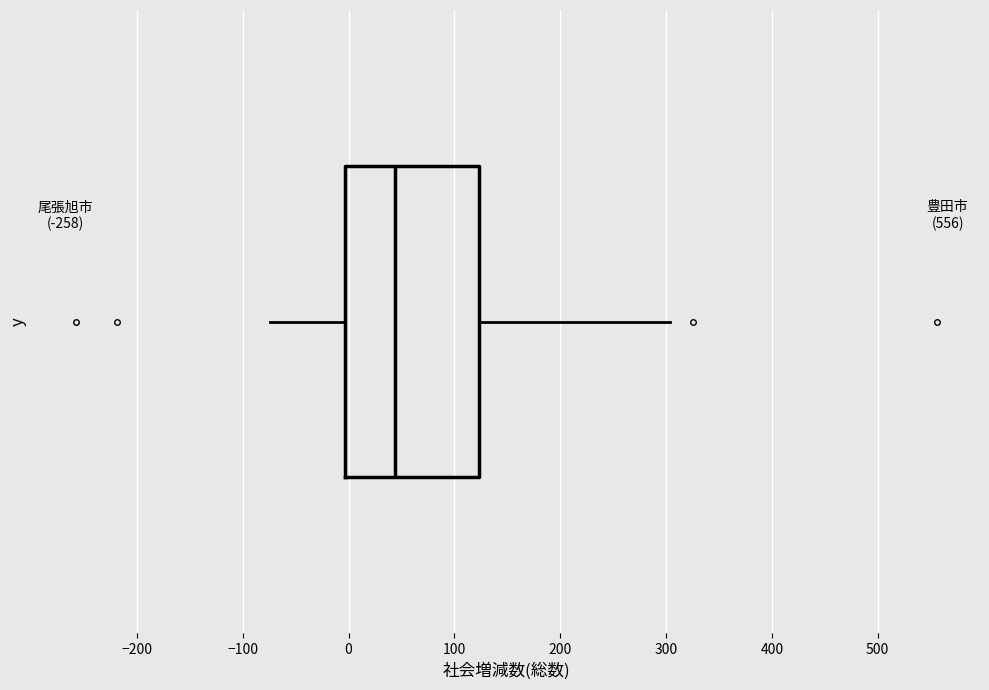

Read this box plot against the x-axis: the position of the median line, the range covered by the box, and the ends of both whiskers. The values are not printed on the chart, so give them approximately, as read against the axis.

median 40, box 0 to 120, whiskers -70 to 300